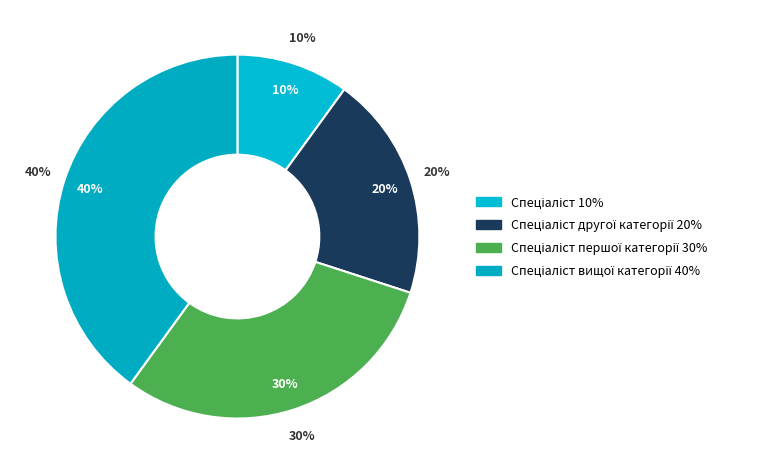

What percentage is the Спеціаліст першої категорії slice, to the nearest percent?

30%